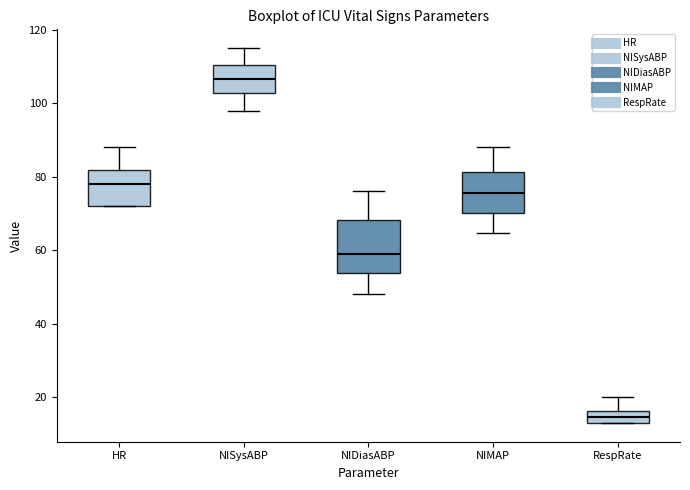

Where is the lower edge of the box for NISysABP on the y-axis? The values are not printed on the chart, so give them approximately, as read against the axis.

102